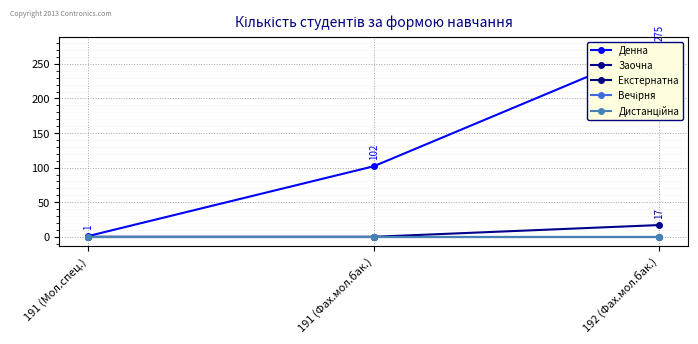

What is the minimum value for Денна?

1